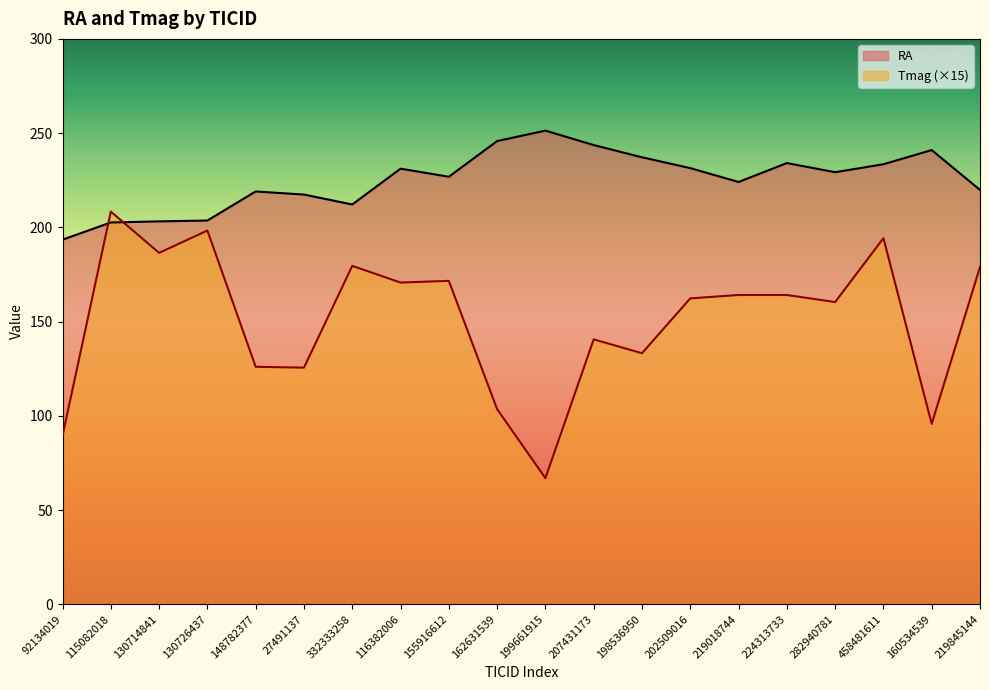

What are all the series names shown in the legend?

RA, Tmag (×15)